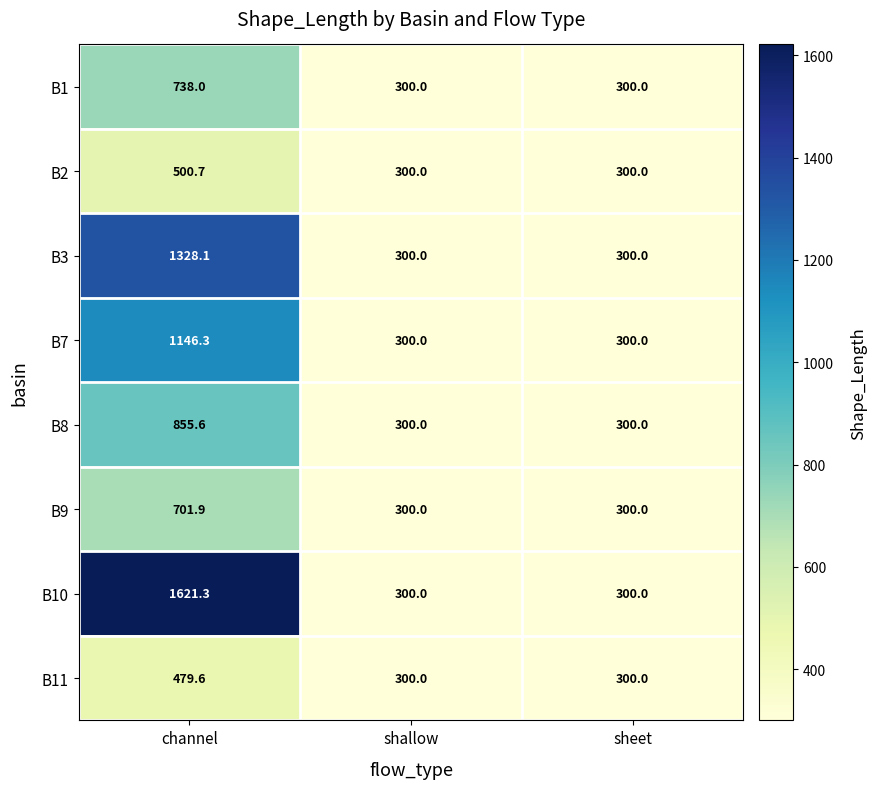

The value of B10 at sheet is 86.4. True or false?

False